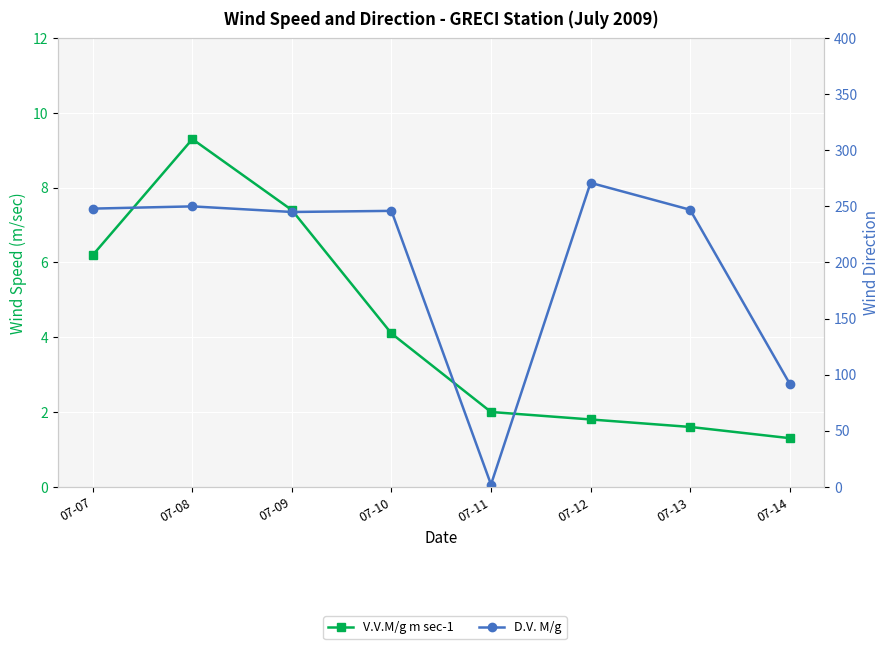

What is the difference between the maximum and minimum values in the V.V.M/g m sec-1 series?

8.0